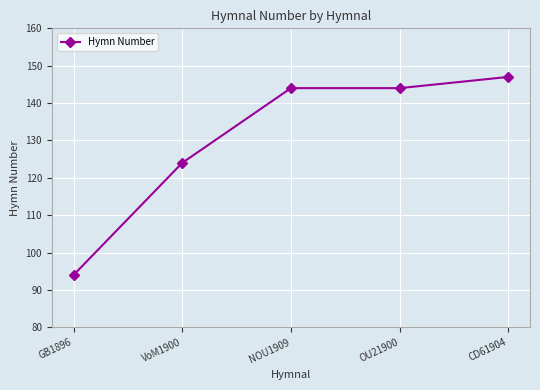

Approximately how many times larger is the value at CD61904 compared to GB1896?

1.6